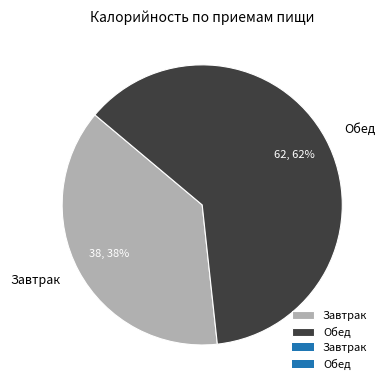

The Завтрак slice represents 38% of the pie. True or false?

True